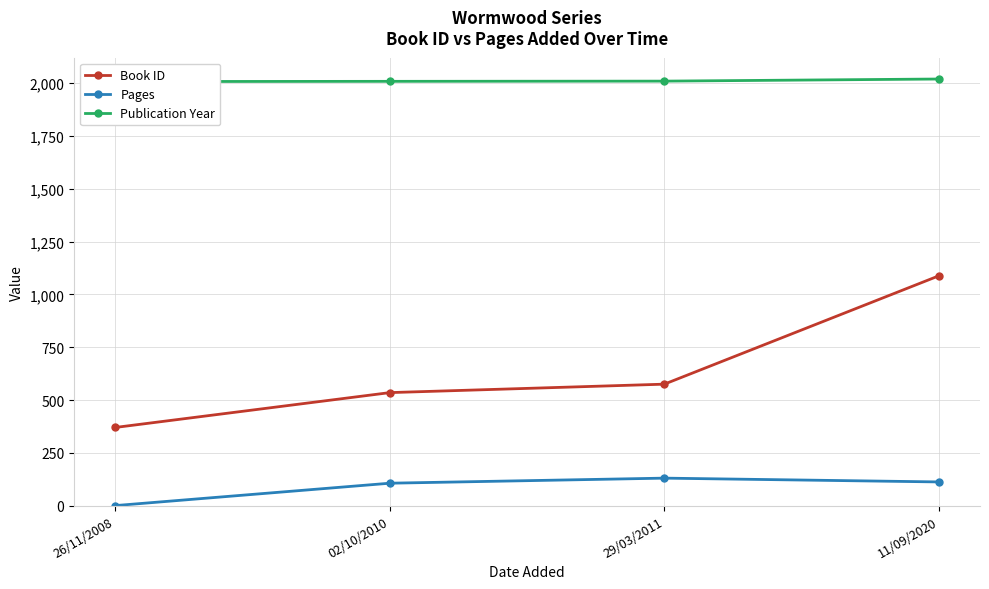

What is the difference between the second highest and second lowest values in the Pages series?

6